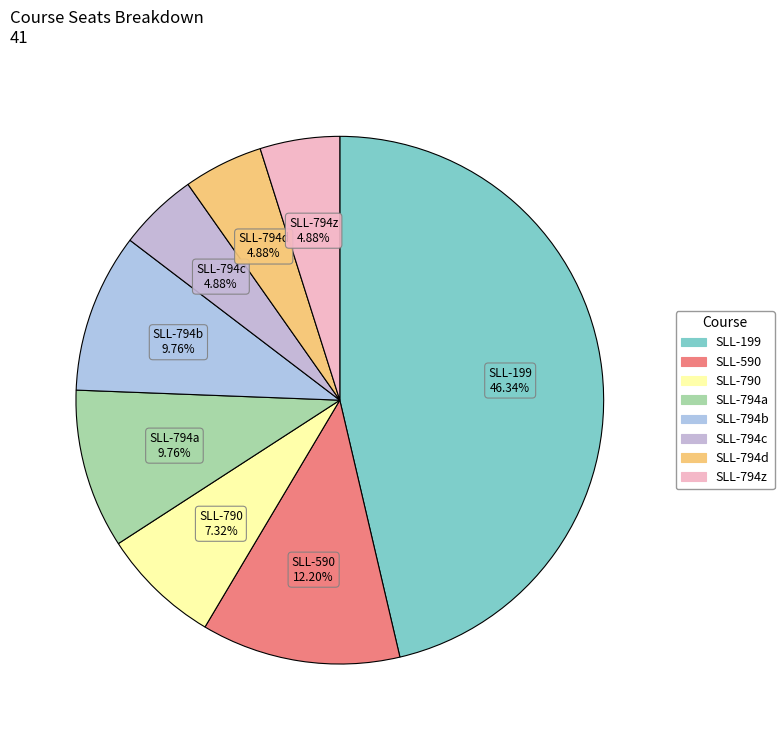

How many segments does this pie chart have?

8